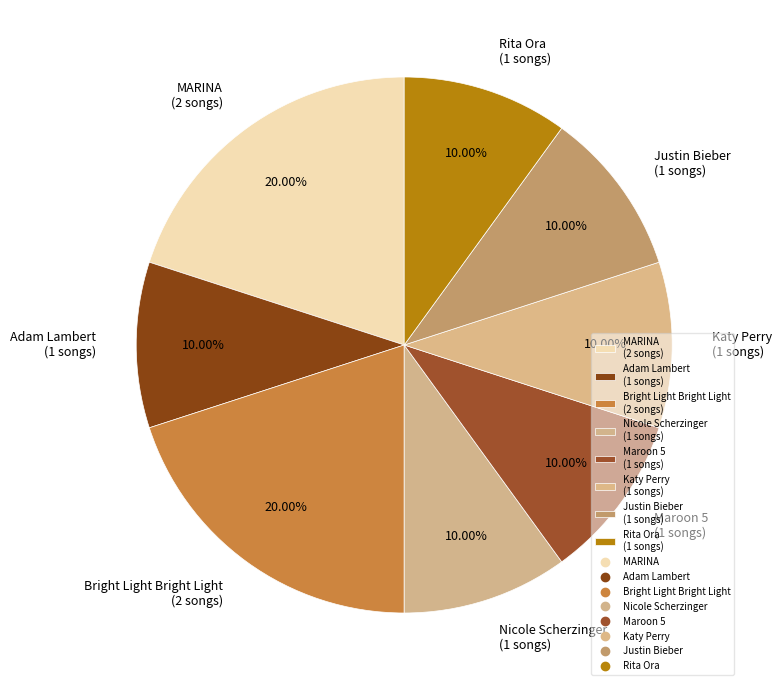

Is the sum of Maroon 5 (1 songs) and Nicole Scherzinger (1 songs) greater than half?

No